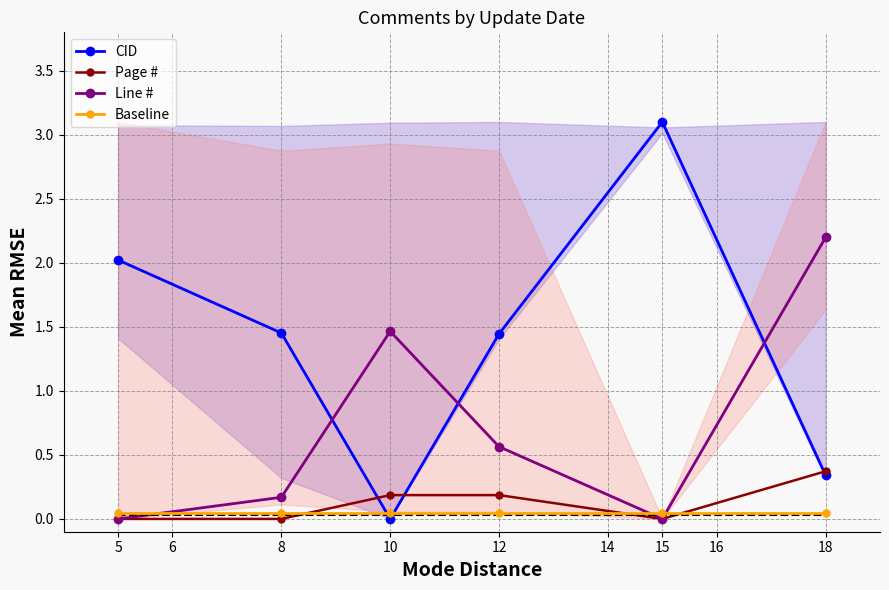

Where is the first local minimum for Line #?

15